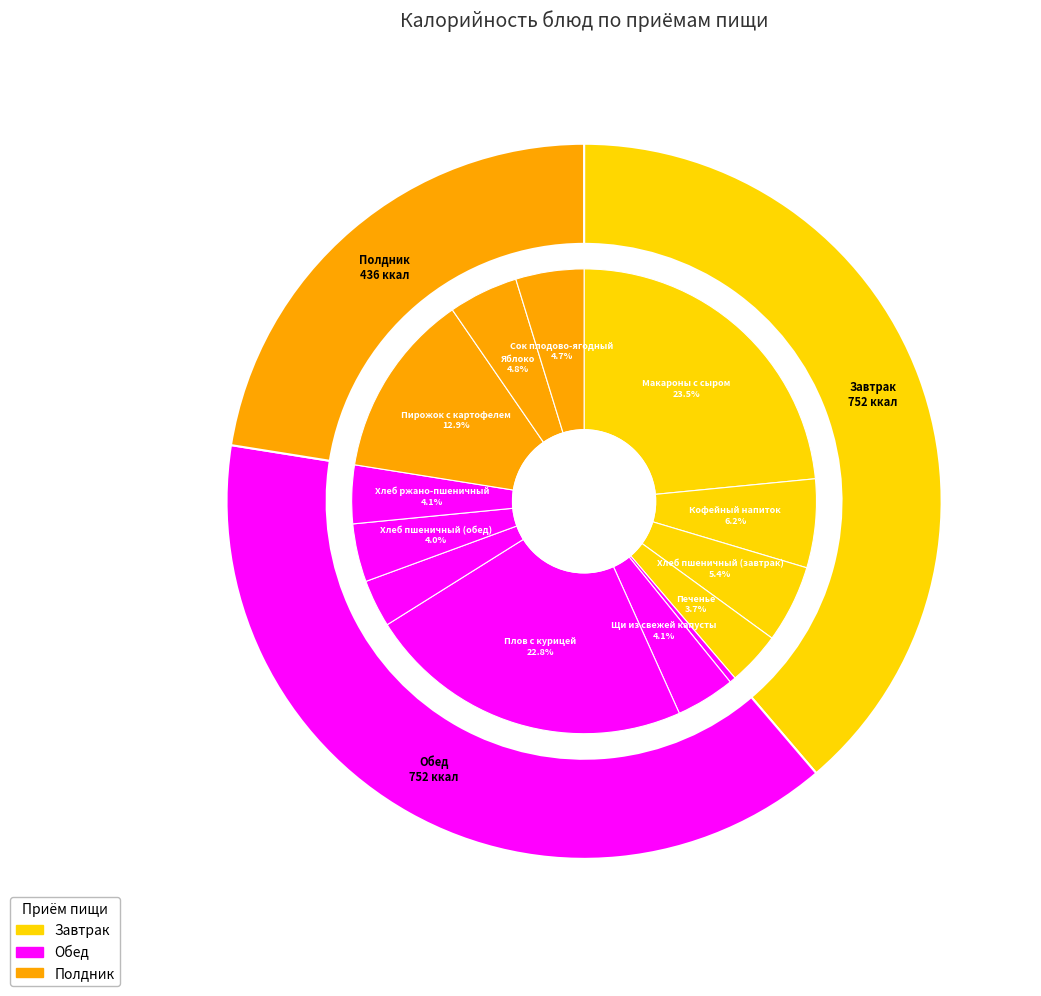

What is the change in value from Пирожок с картофелем to Сок плодово-ягодный?

-158.1